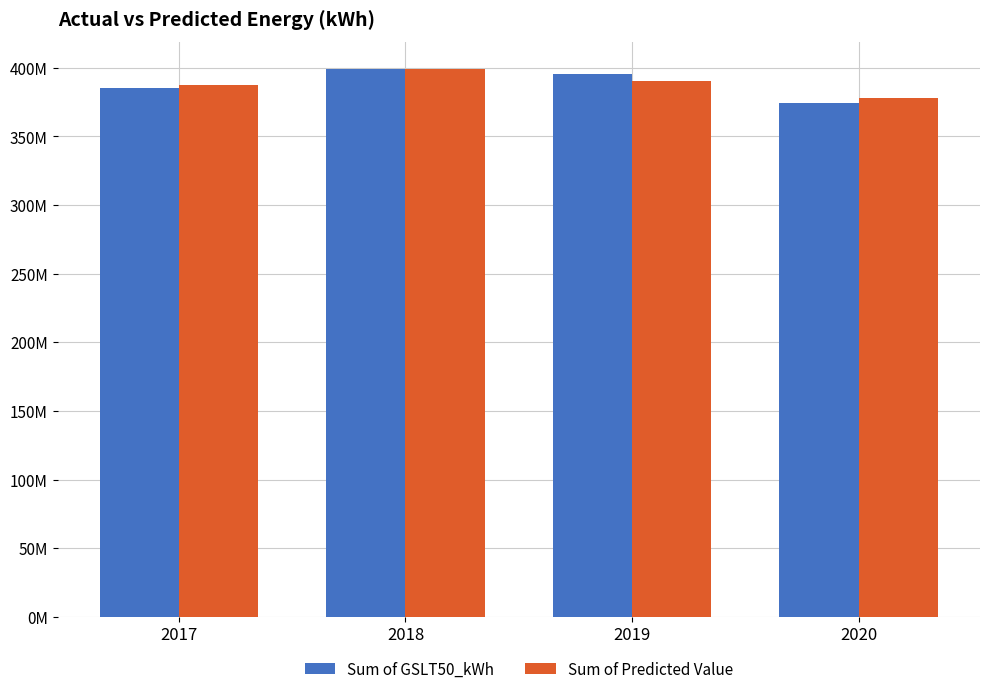

Are the bars grouped side by side (vs. stacked)?

Yes